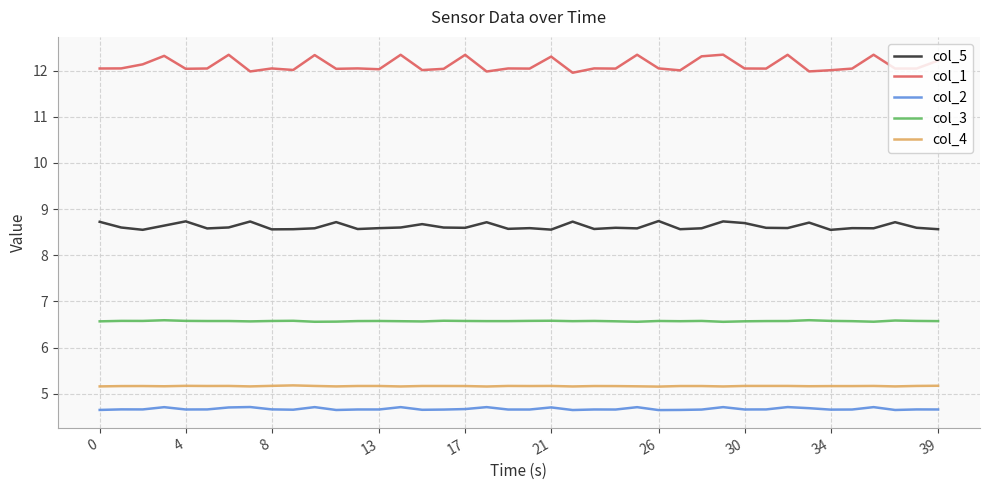

Which series has the largest range (max minus min)?

col_1